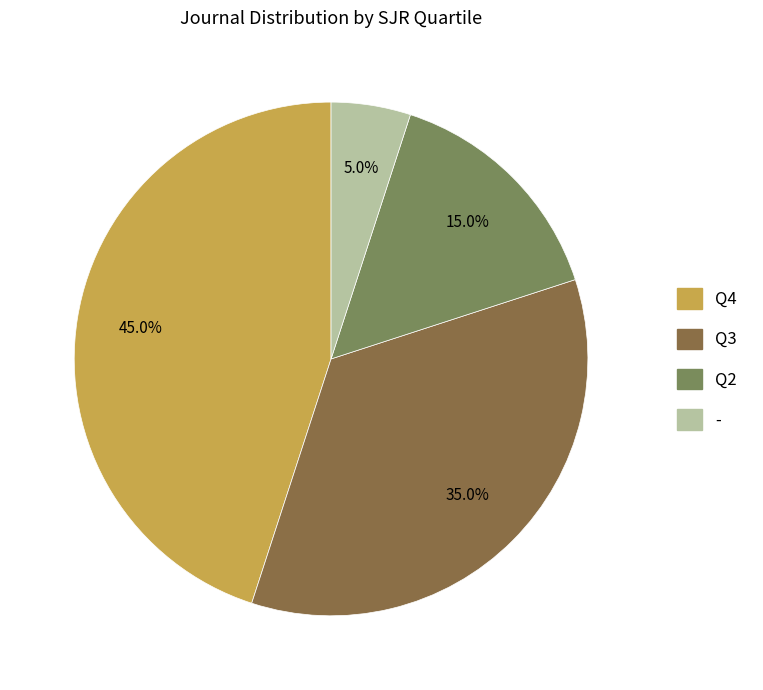

To the nearest percent, what portion does Q3 represent?

35%